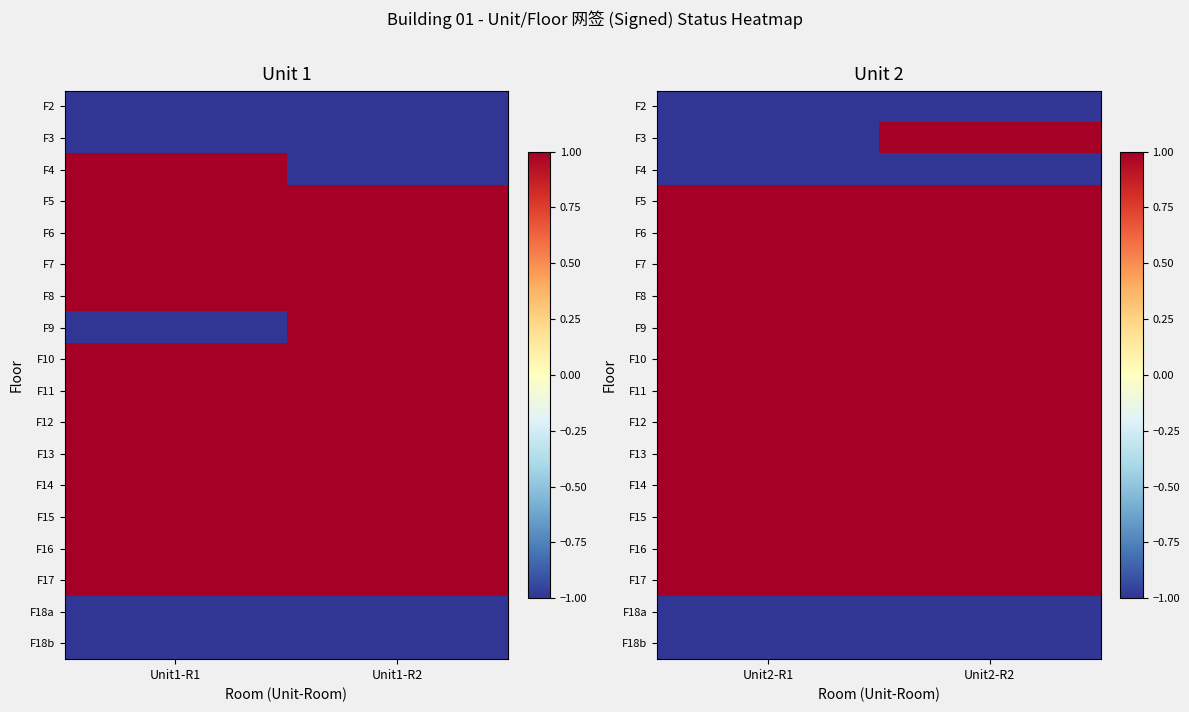

Is the value of F8 at Unit2-R2 greater than the value of F16 at Unit2-R2?

No